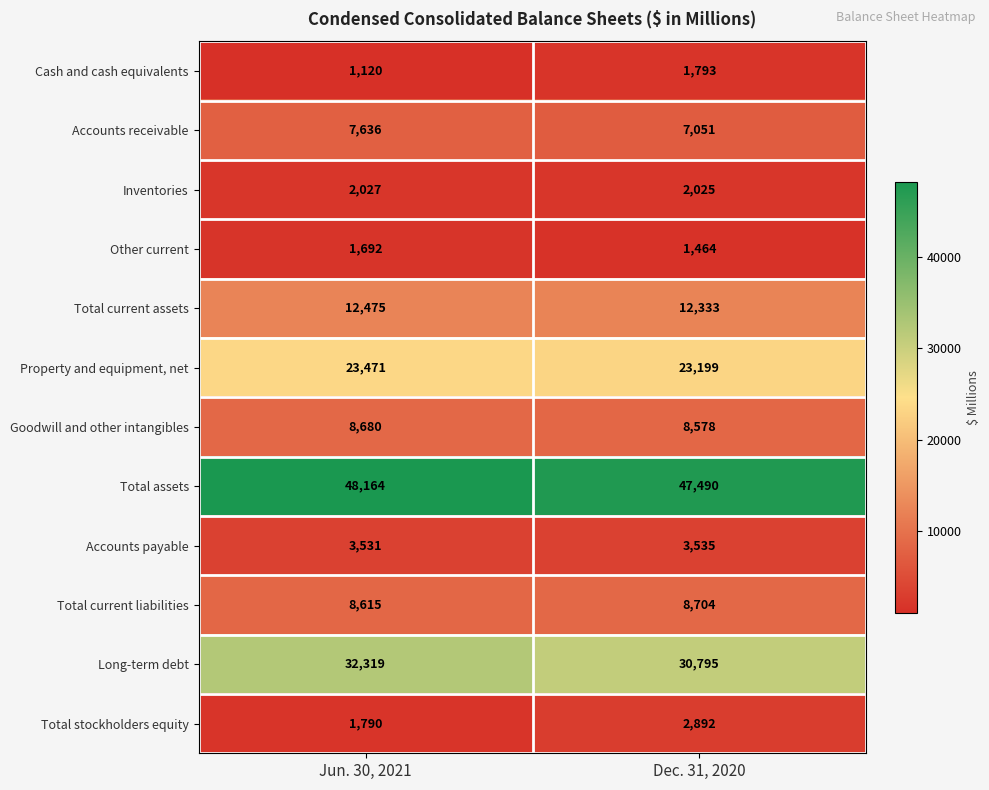

Which series changed the most between Jun. 30, 2021 and Dec. 31, 2020?

Long-term debt